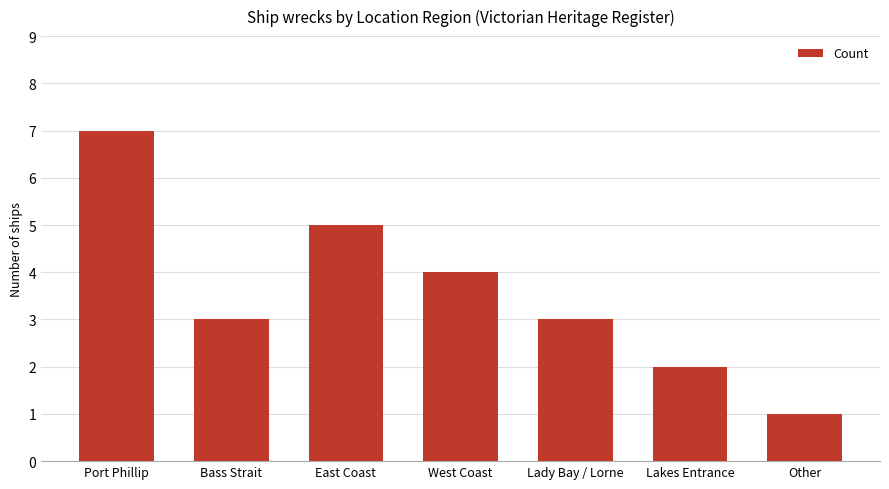

The chart shows a value of 0 at Other. True or false?

False